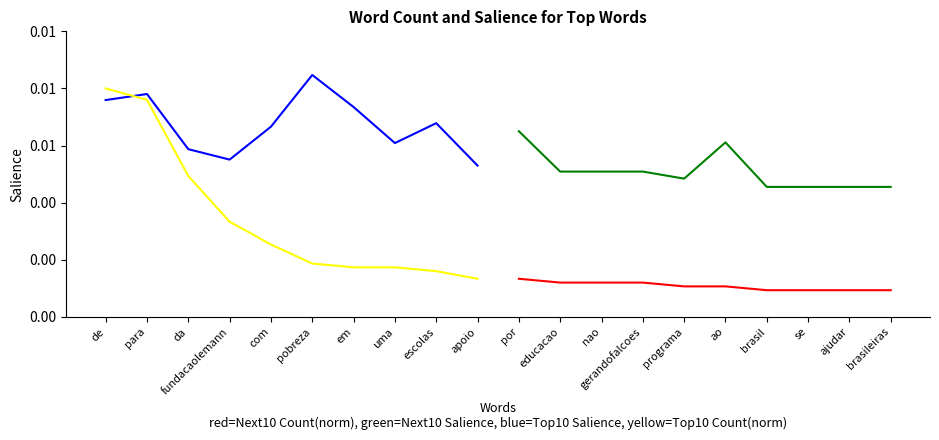

Rank the categories by Top 10 Count (norm) value from lowest to highest.

apoio, escolas, em, uma, pobreza, com, fundacaolemann, da, para, de